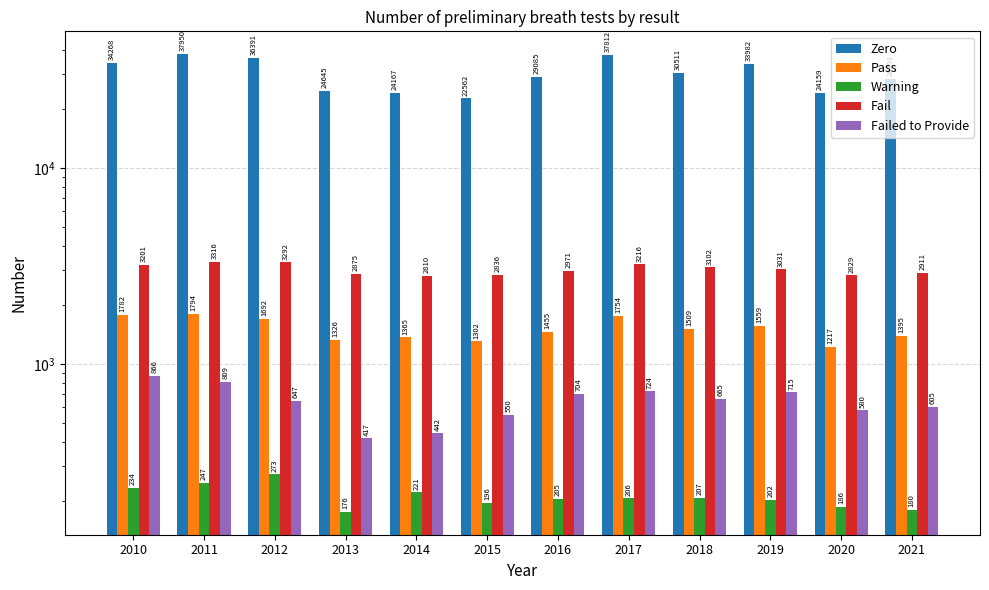

The value of Failed to Provide at 2021 is 605. True or false?

True